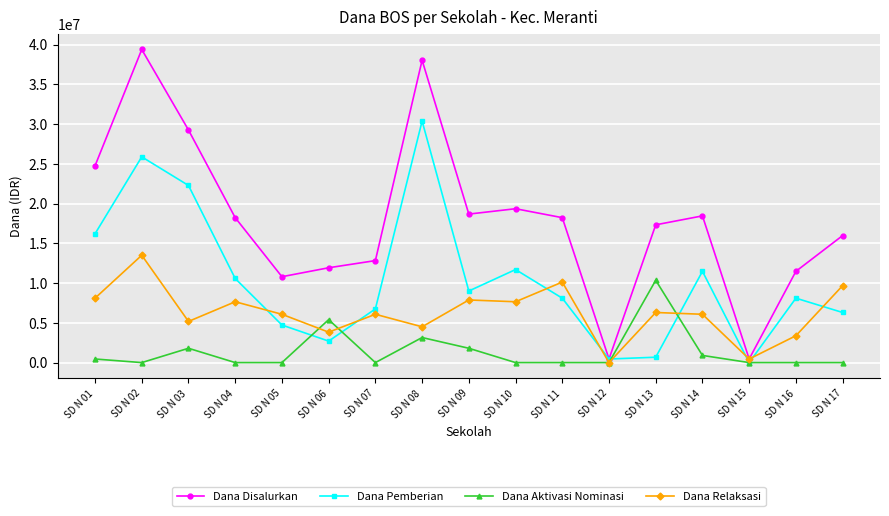

Is the value of Dana Relaksasi at SD N 01 greater than the value of Dana Aktivasi Nominasi at SD N 08?

Yes